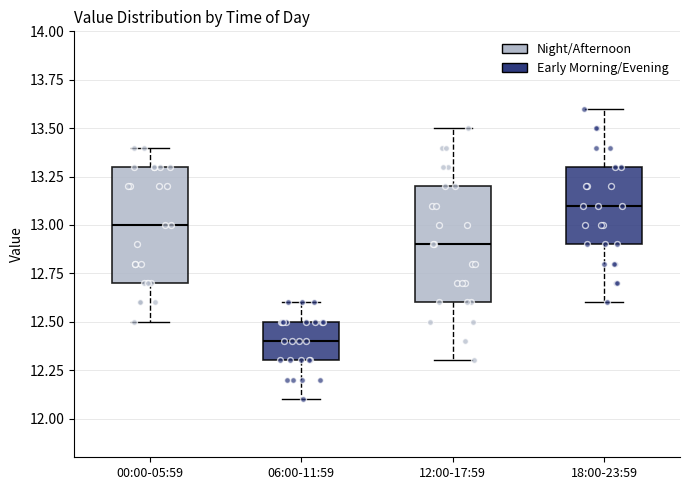

Reading left to right, transcribe this box plot: for each box, give where its median line is, the range the box spans, and where its two whiskers end, as read against the y-axis. The values are not printed on the chart, so give them approximately, as read against the axis.

00:00-05:59: median 13.0, box 12.7 to 13.3, whiskers 12.5 to 13.4
06:00-11:59: median 12.4, box 12.3 to 12.5, whiskers 12.1 to 12.6
12:00-17:59: median 12.9, box 12.6 to 13.2, whiskers 12.3 to 13.5
18:00-23:59: median 13.1, box 12.9 to 13.3, whiskers 12.6 to 13.6